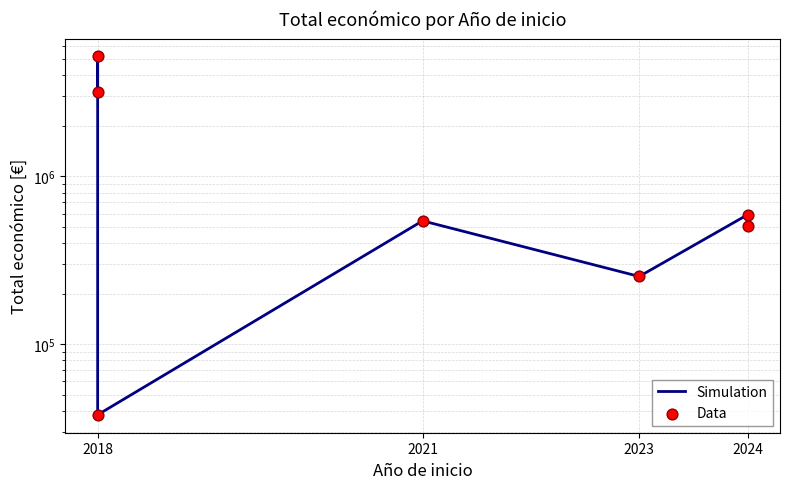

Which series reaches the maximum Y coordinate?

Simulation